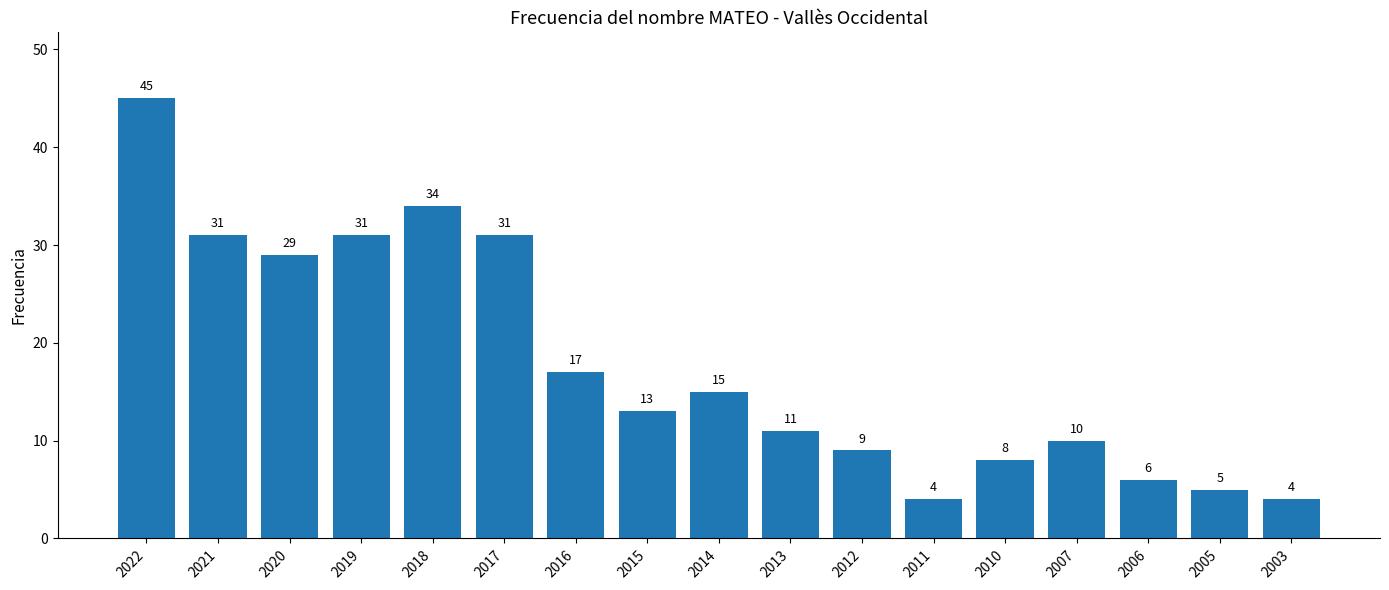

What is the greatest value displayed?

45